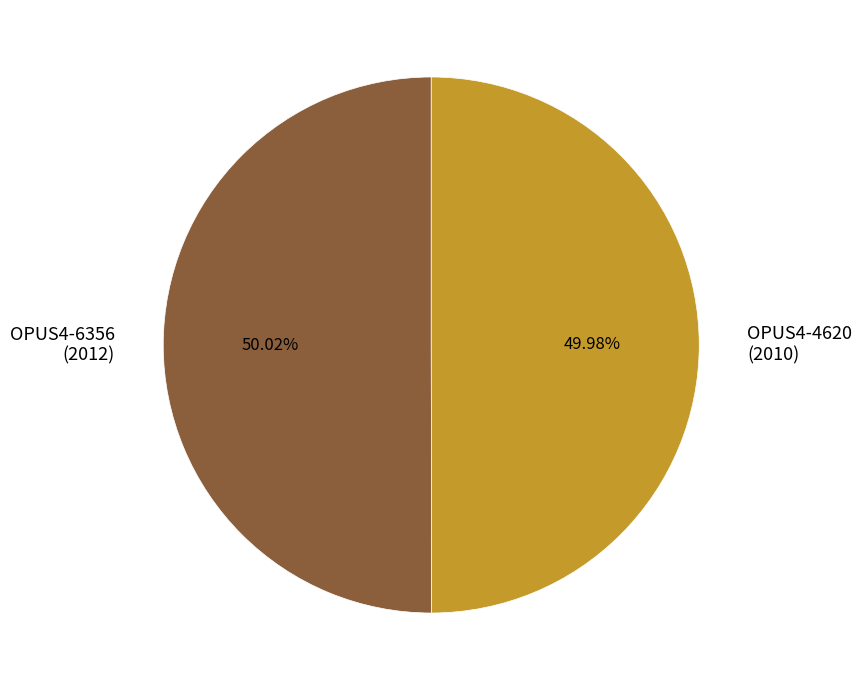

Is there any slice that represents more than half of the pie?

Yes